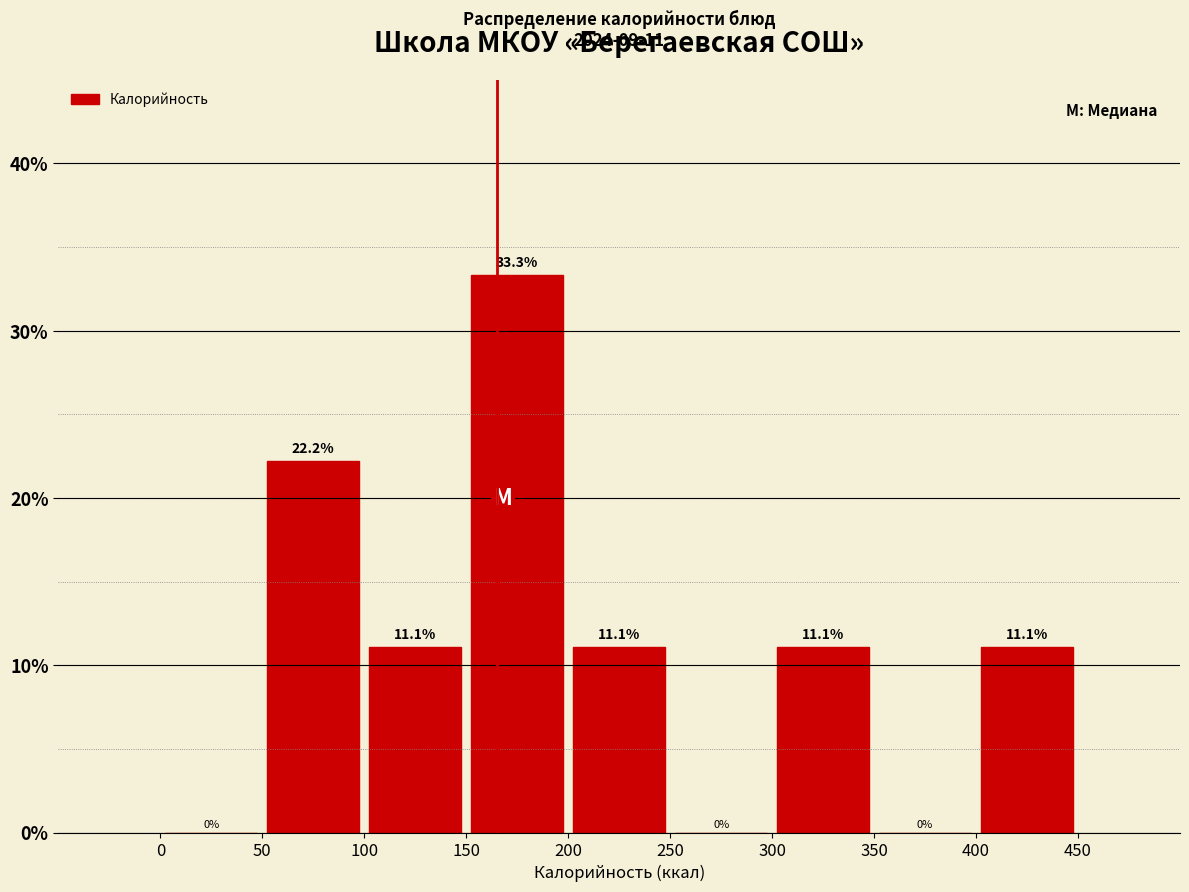

How tall is the bar that spans 300 to 350 on the x-axis?

11.1